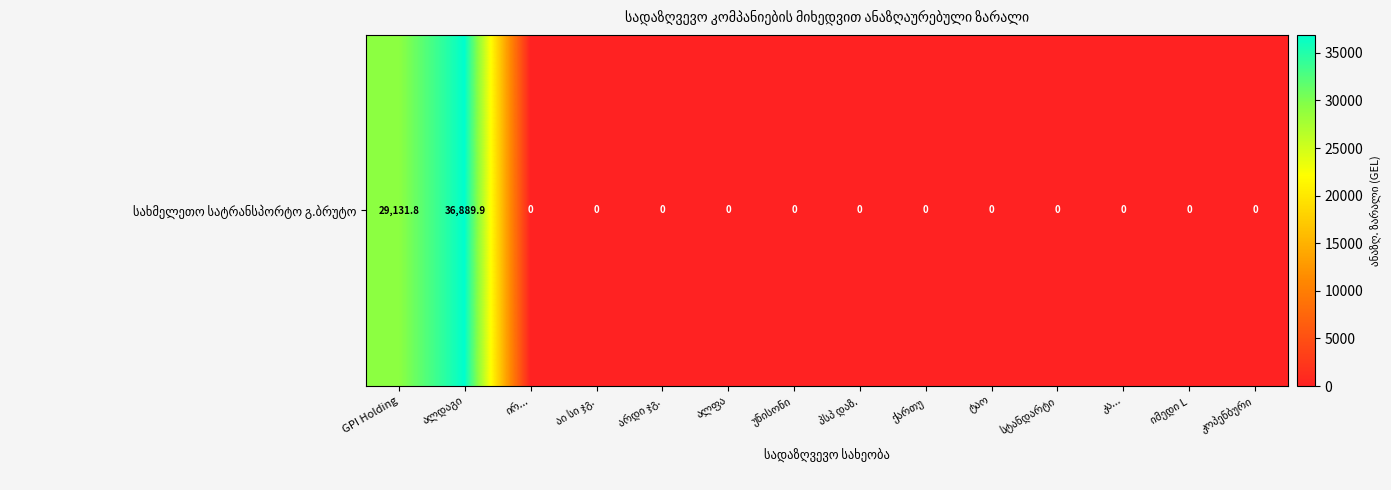

Reading left to right, extract all data points from this chart.

GPI Holding=29131.8	ალდაგი=36889.9	ირ...=0.0	აი სი ჯგ.=0.0	არდი ჯგ.=0.0	ალფა=0.0	უნისონი=0.0	პსპ დაზ.=0.0	ქართუ=0.0	ტაო=0.0	სტანდარტი=0.0	კა...=0.0	იმედი L=0.0	კოპენბური=0.0